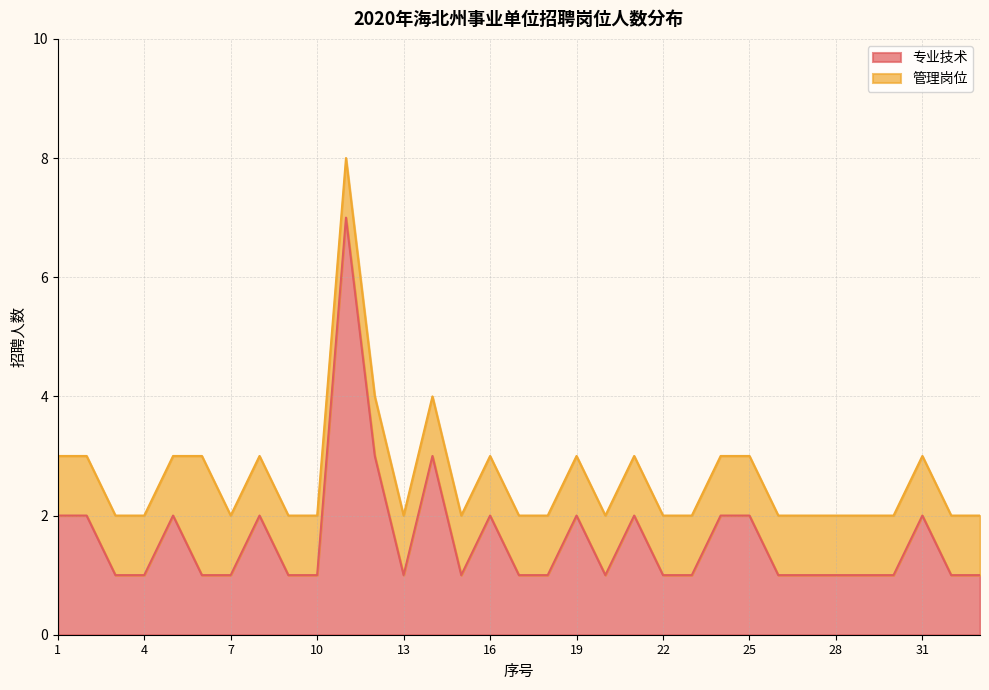

Does the chart have visible grid lines?

Yes